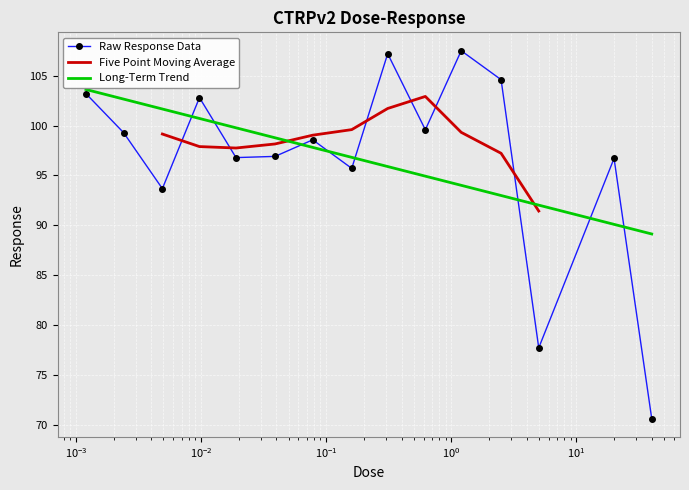

What is the sum of all values?

1450.9